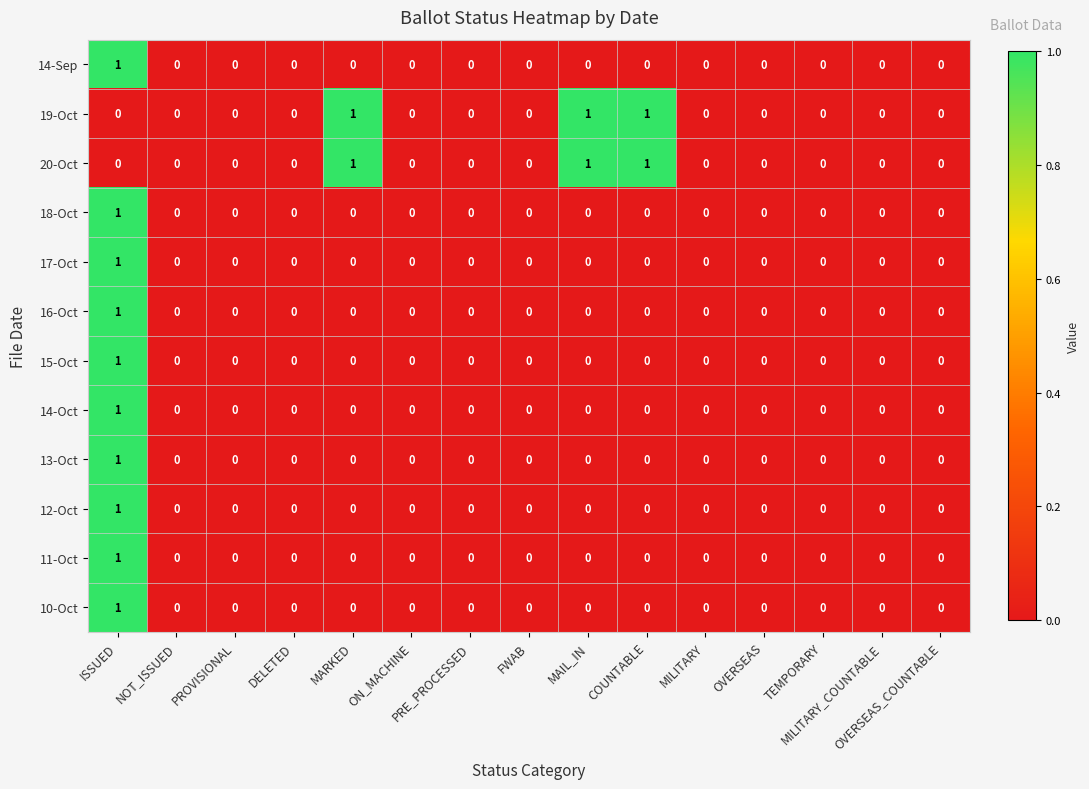

How many 14-Oct values are between 0 and 1?

15